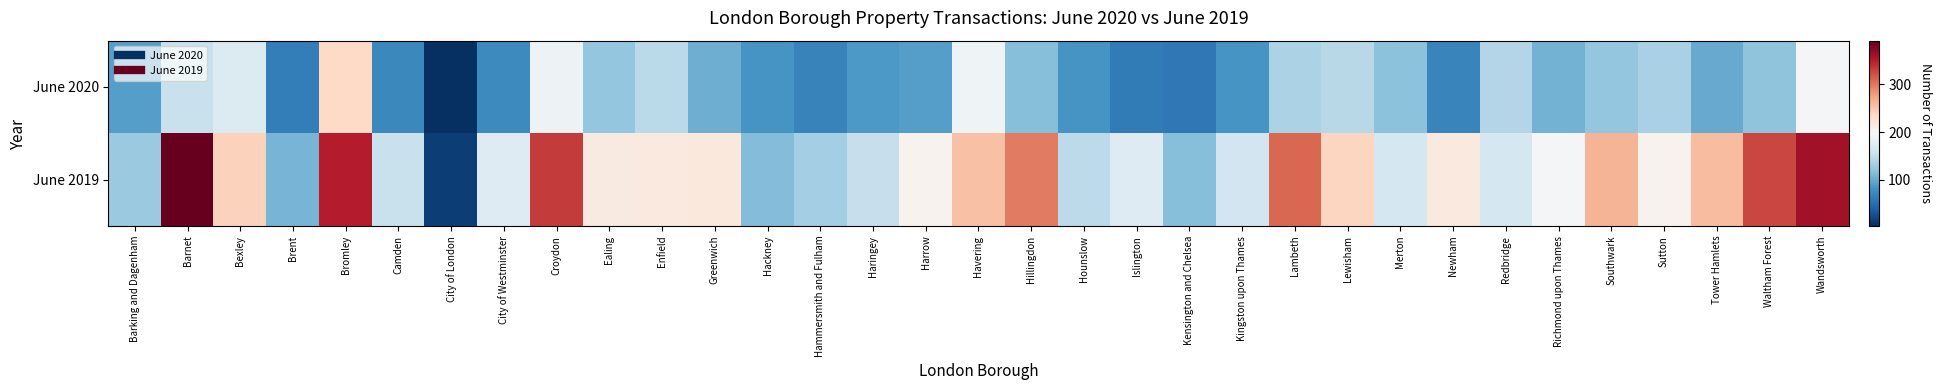

At how many categories does at least one series exceed 355?

2